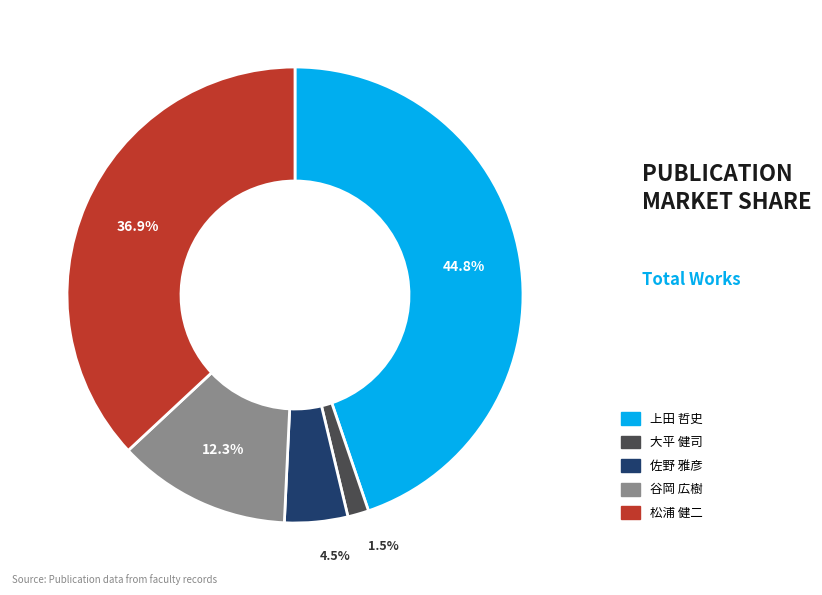

Which category has the smallest portion of the pie?

大平 健司